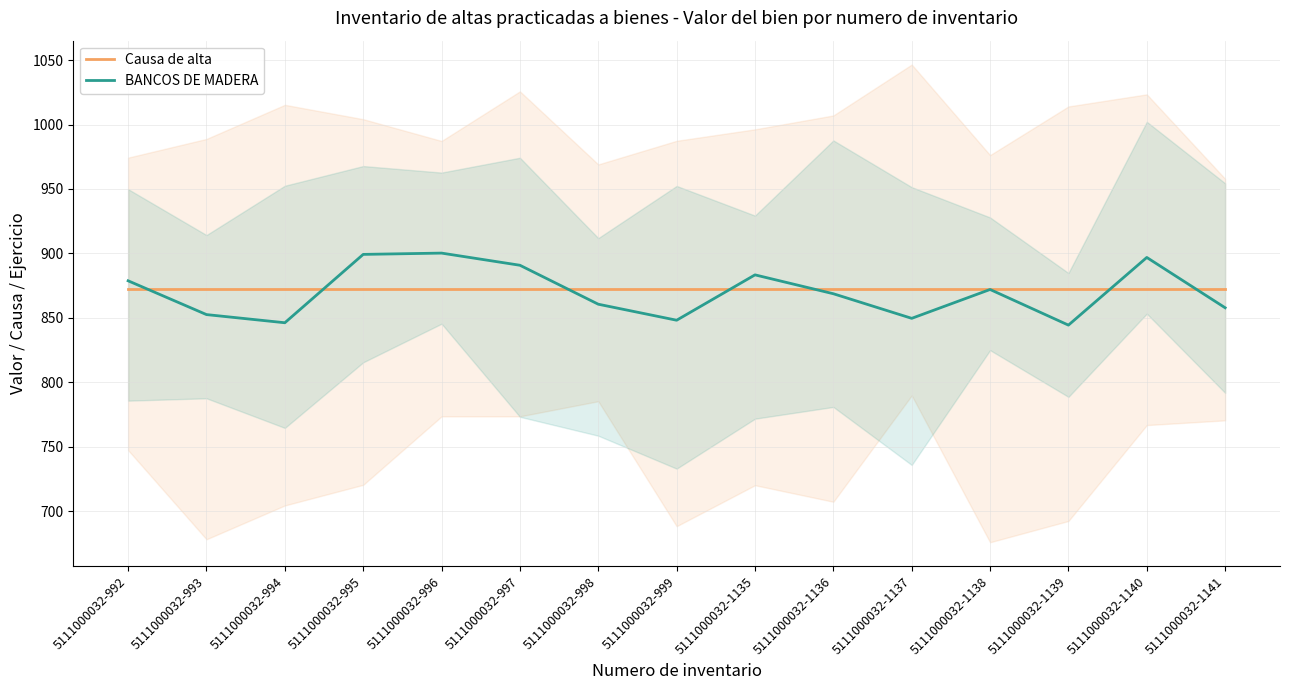

Reading right to left, list all the values displayed in this chart.

Causa de alta: 872.3	872.3	872.3	872.3	872.3	872.3	872.3	872.3	872.3	872.3	872.3	872.3	872.3	872.3	872.3
BANCOS DE MADERA: 857.8	896.9	844.4	872.0	849.6	868.7	883.4	848.2	860.6	890.8	900.2	899.2	846.2	852.5	878.8